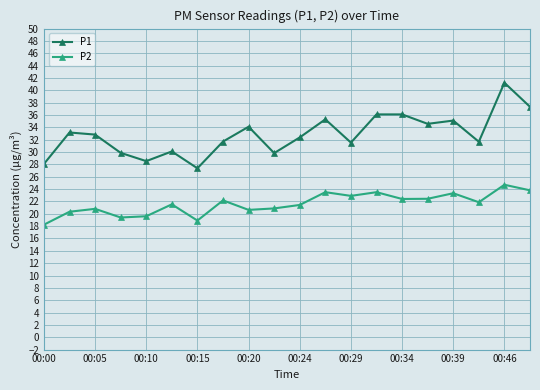

List the series in order of their peak value, lowest first.

P2, P1